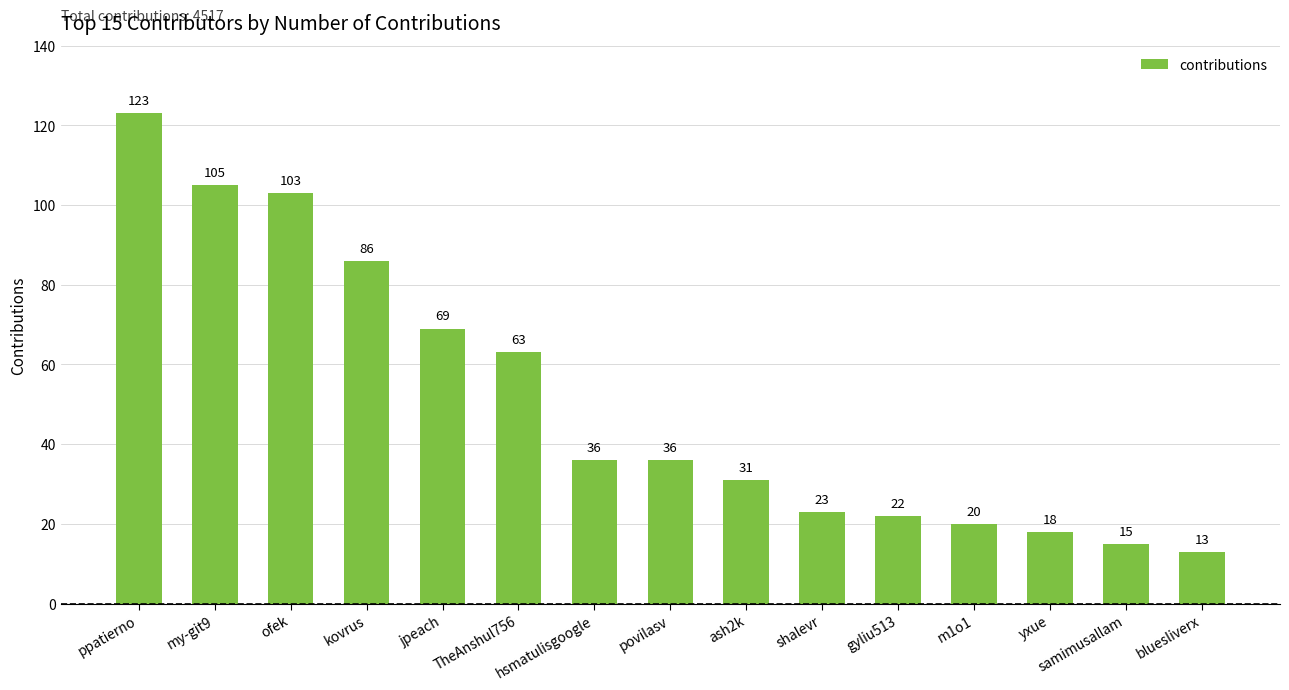

What is the ratio of the value at povilasv to the value at my-git9?

0.3